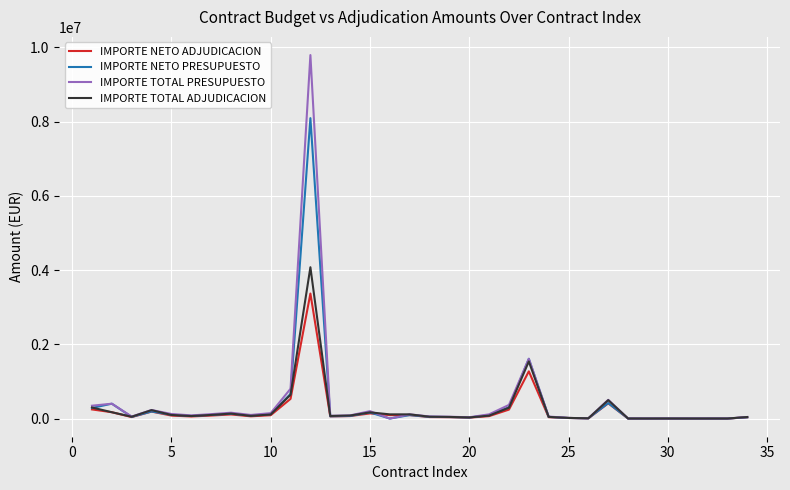

What is the highest value of the IMPORTE TOTAL PRESUPUESTO series?

9790092.4